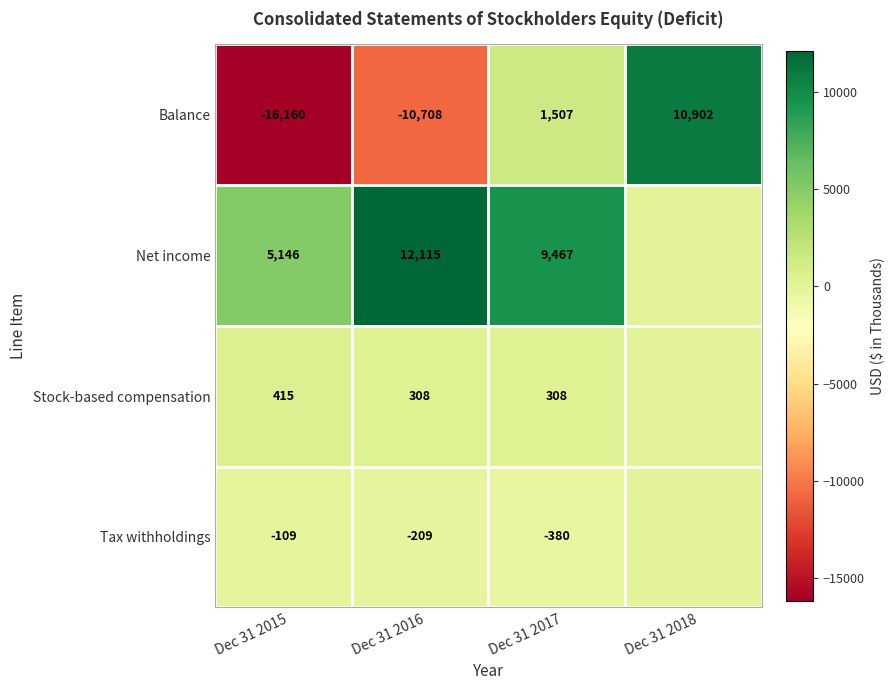

The value of Net income at Dec 31 2017 is 9467. True or false?

True